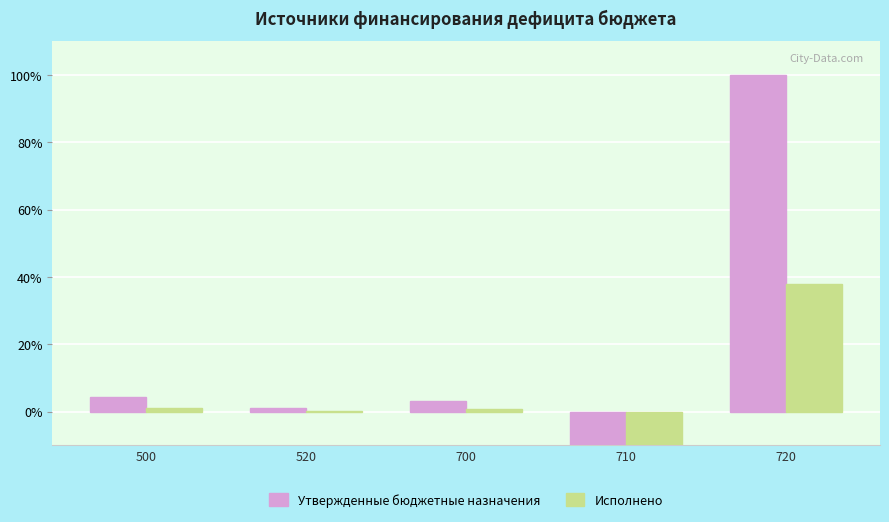

Is the value of Исполнено at 720 greater than the value of Утвержденные бюджетные назначения at 520?

Yes